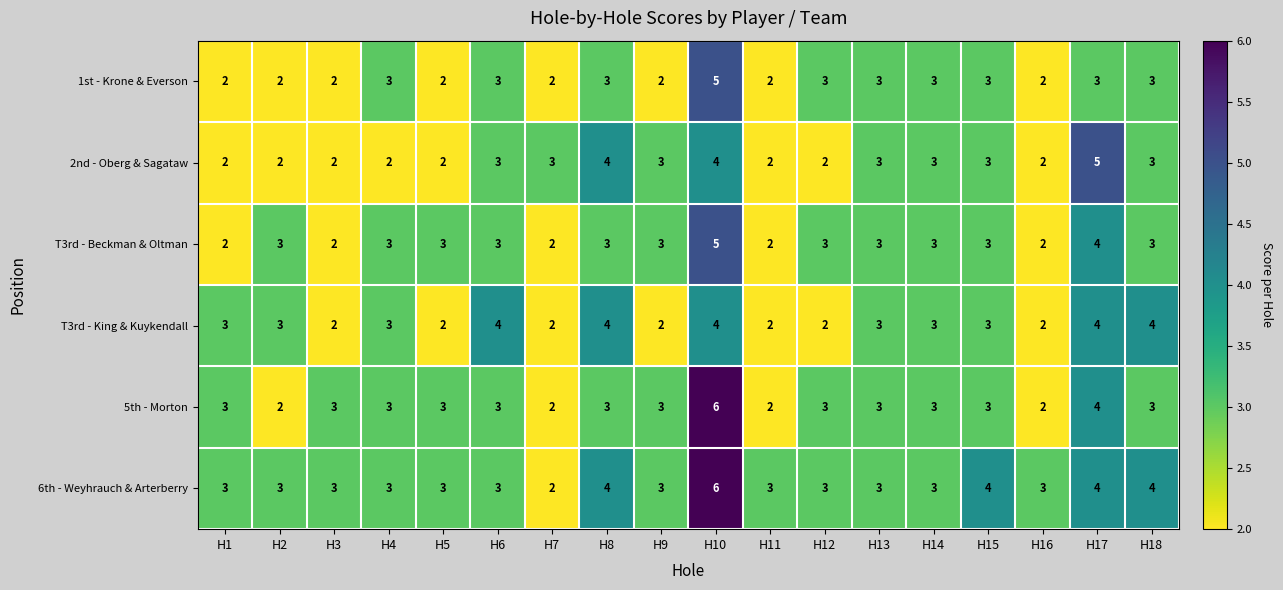

Is it true that 5th - Morton equals 6 at H10?

True